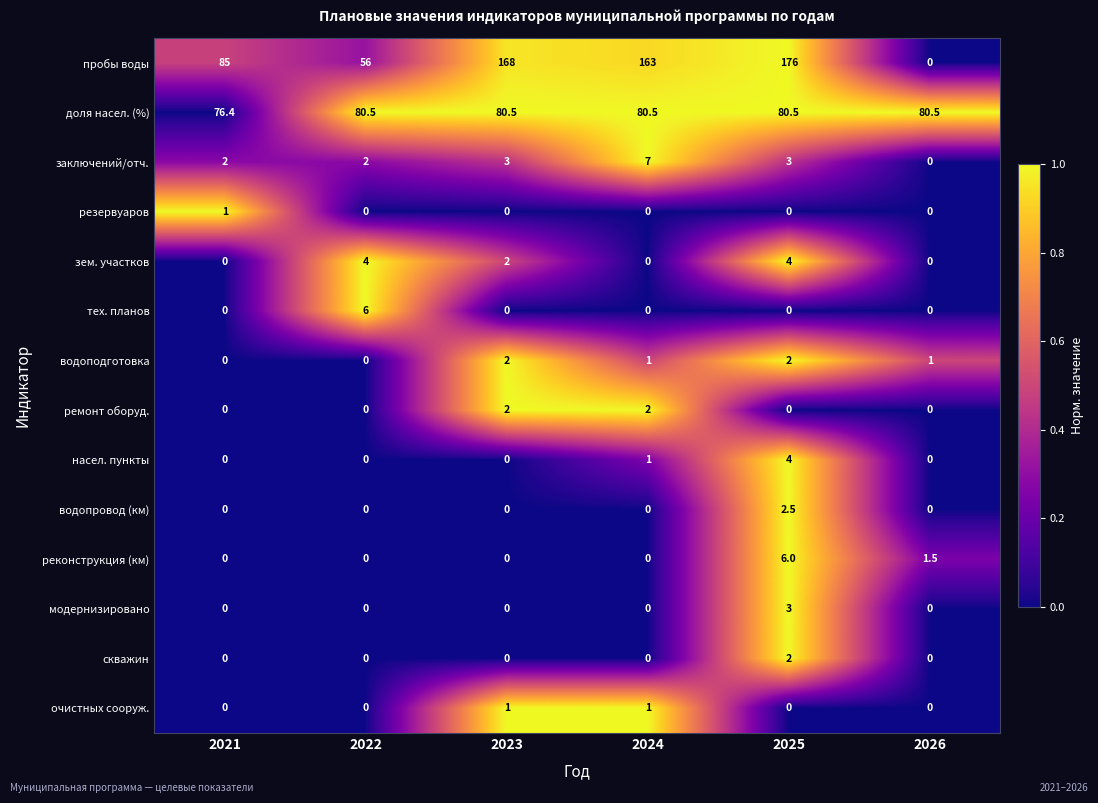

What is the sum of all зем. участков values?

10.0